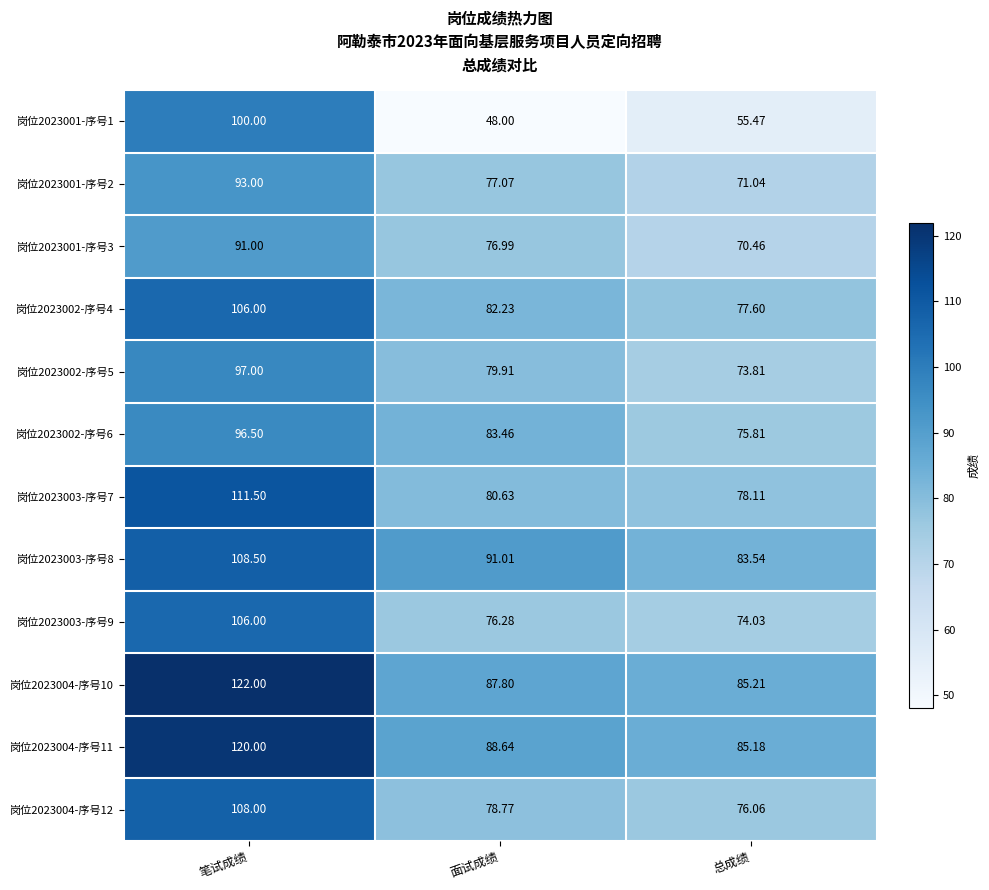

At which label does 岗位2023004-序号10 first exceed 87?

笔试成绩